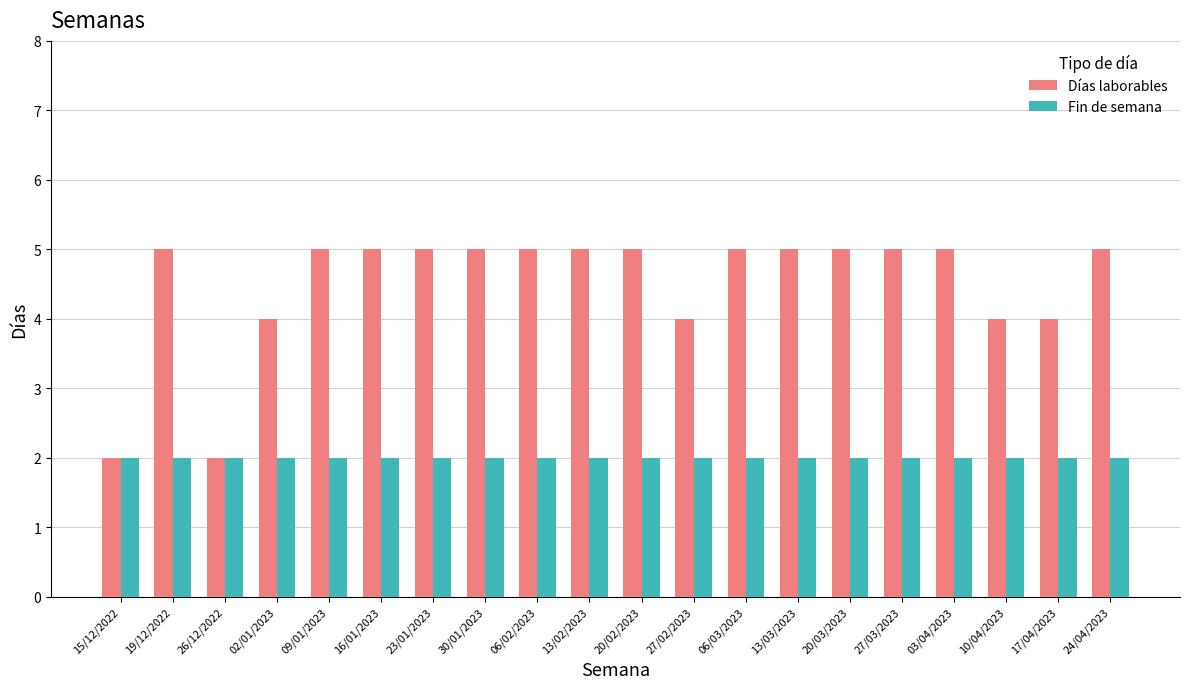

What is the total value across all series at 27/03/2023?

7